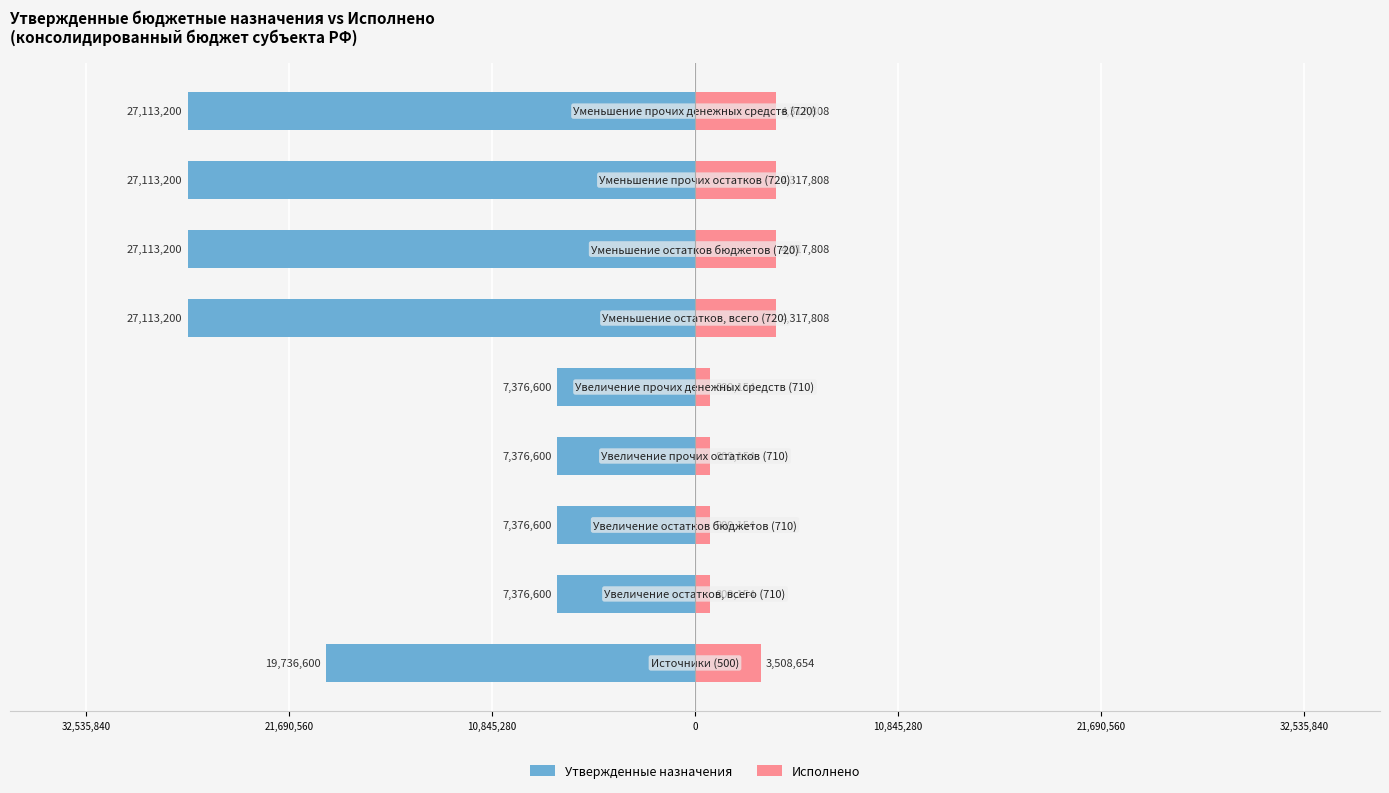

The Исполнено series shows 288181.9 at 10,845,280. True or false?

False